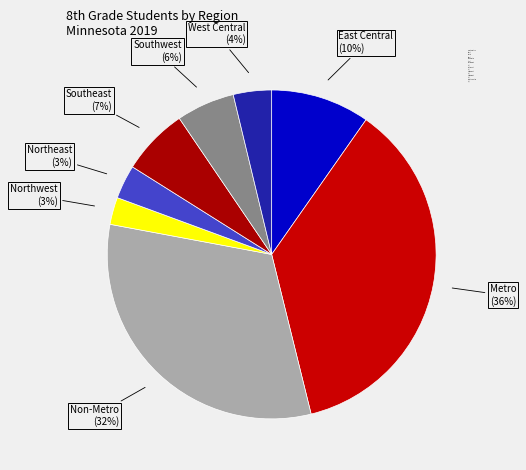

How many slices are in this pie chart?

8